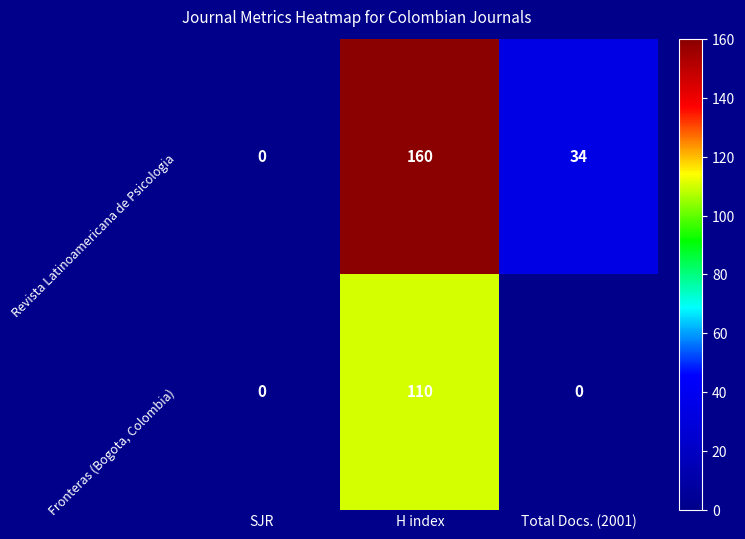

What is the sum of the Revista Latinoamericana de Psicologia values at SJR and Total Docs. (2001)?

34